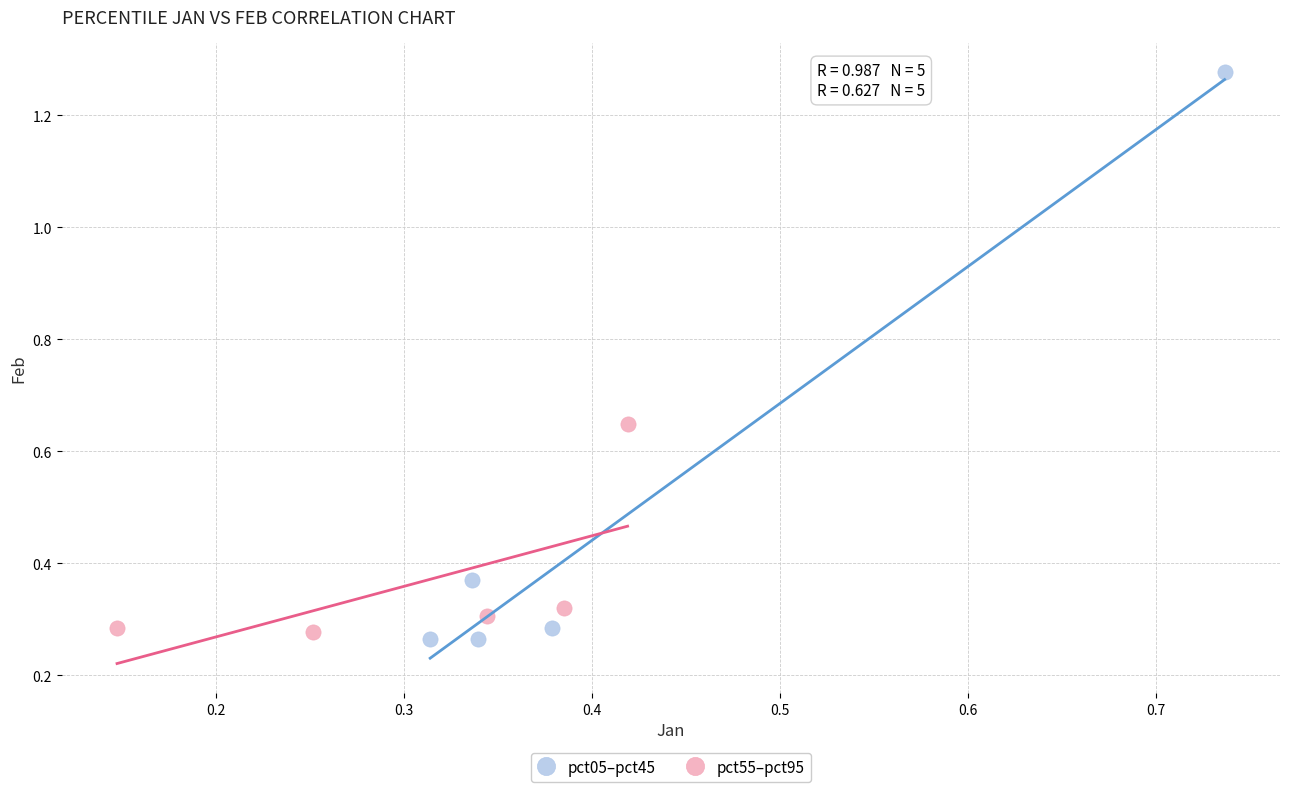

Which series contains the highest Y value?

pct05–pct45